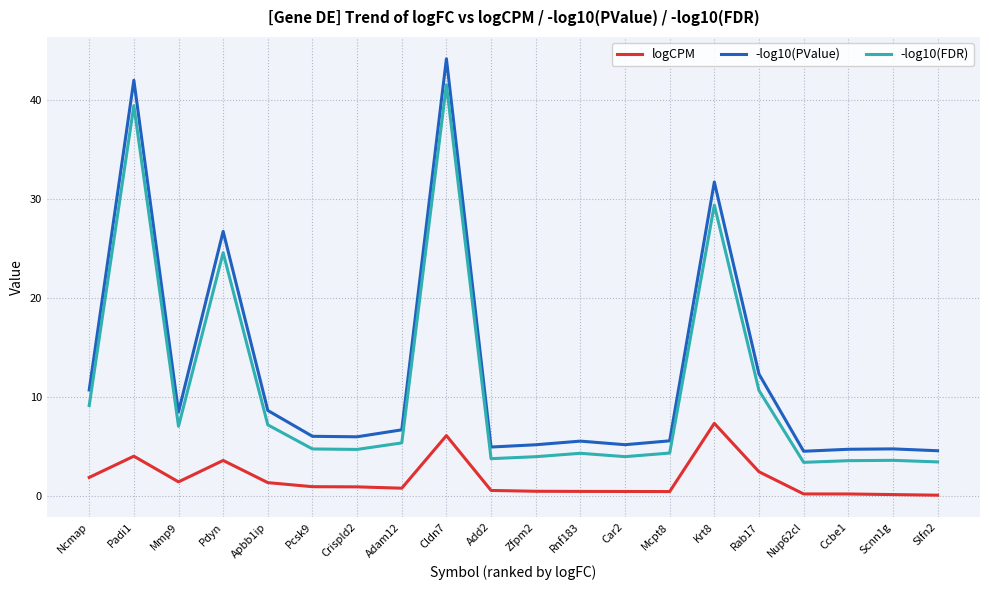

Which category has the highest value across all series?

Cldn7